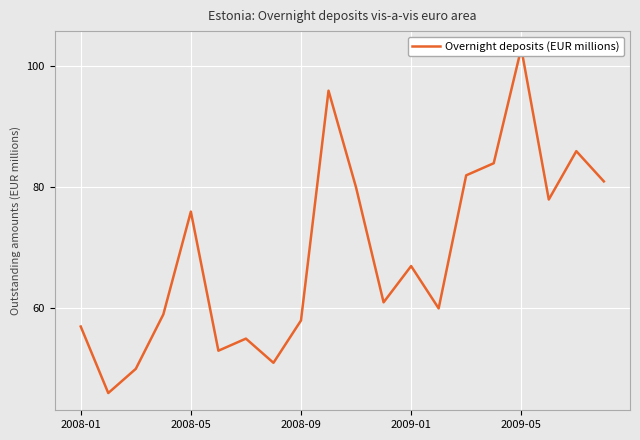

What is the smallest value displayed?

46